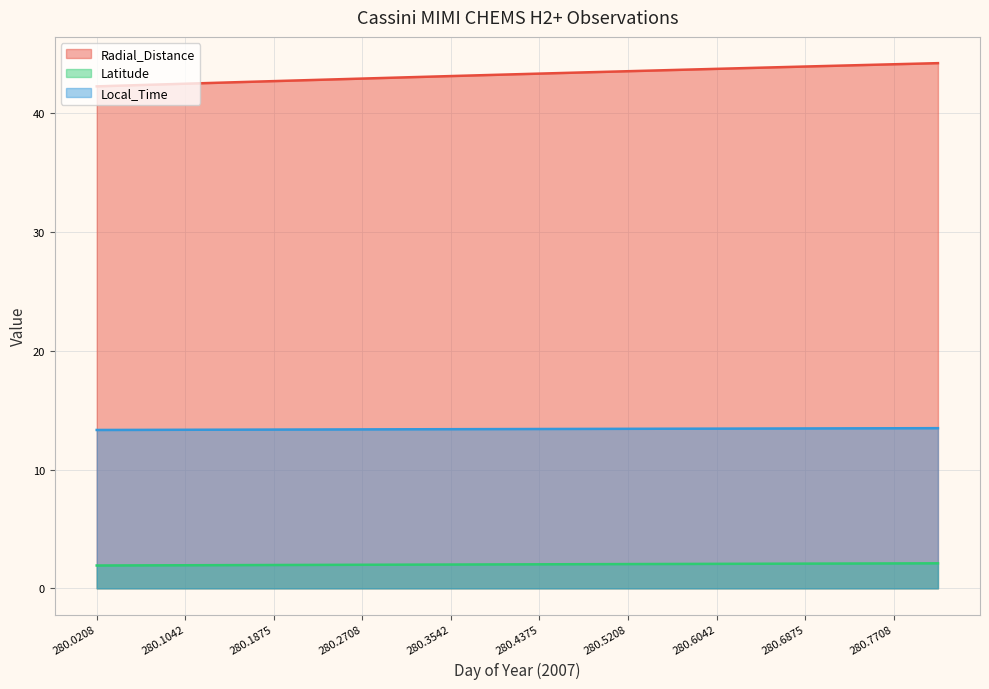

Does the chart have visible grid lines?

Yes